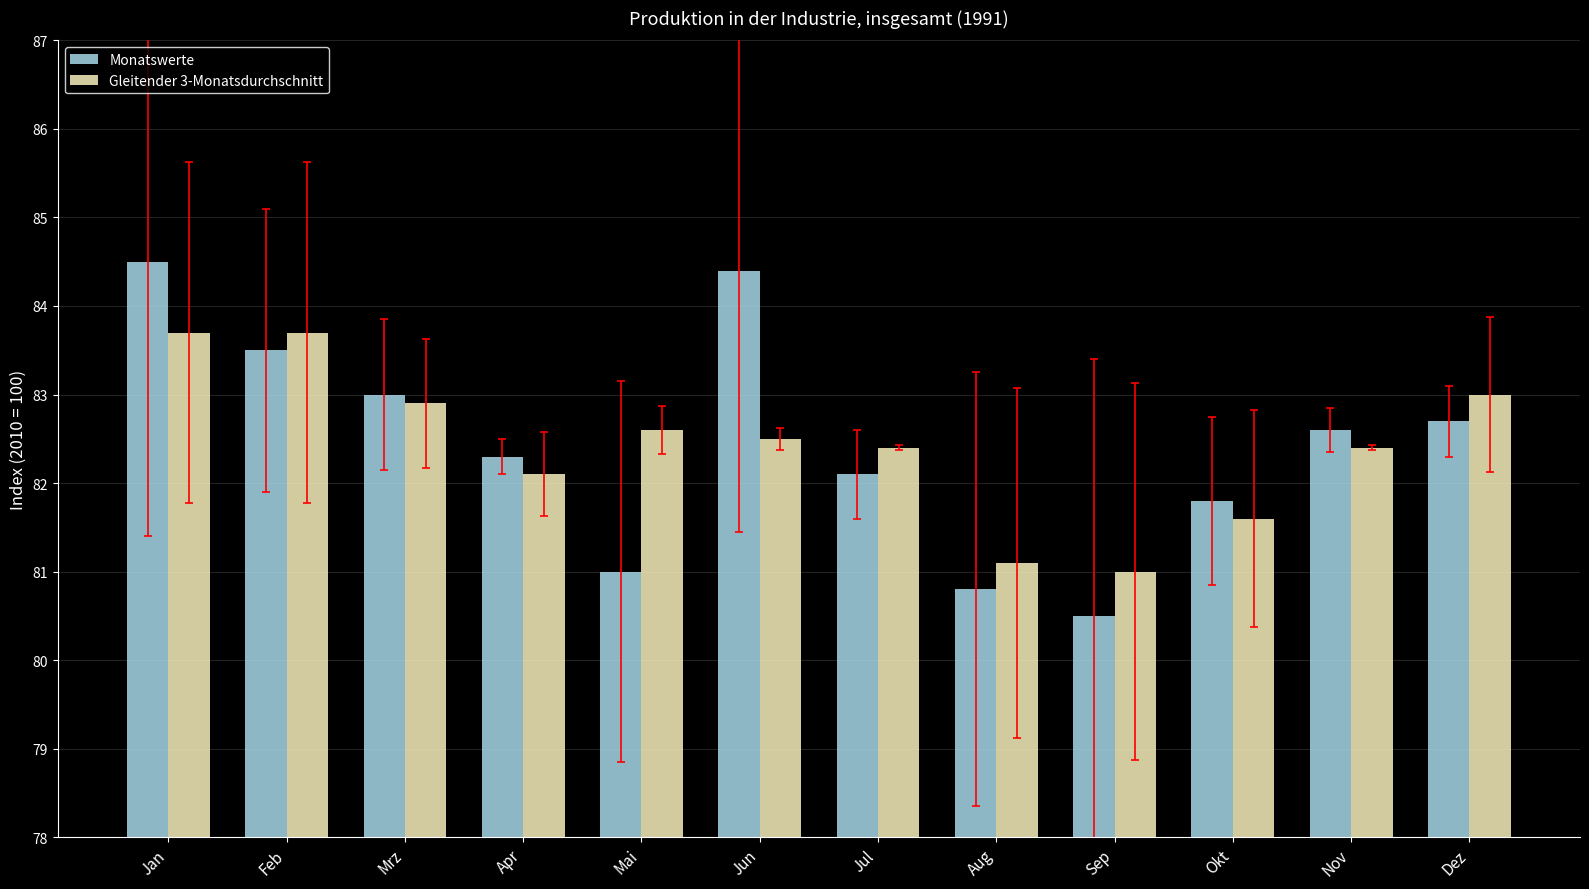

Which series changed the most between Mrz and Aug?

Monatswerte